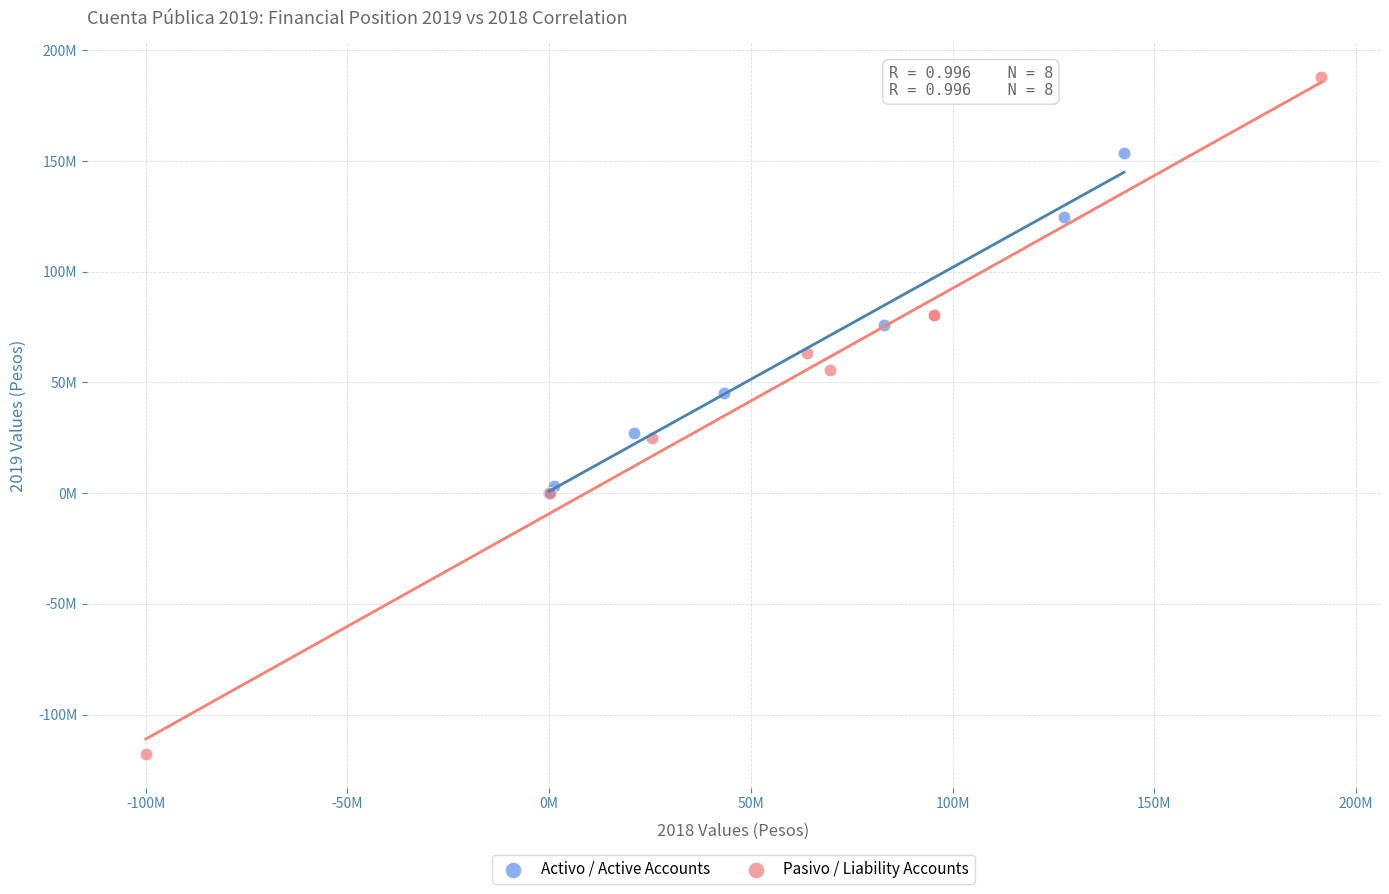

What are all the series names shown in the legend?

Activo / Active Accounts, Pasivo / Liability Accounts